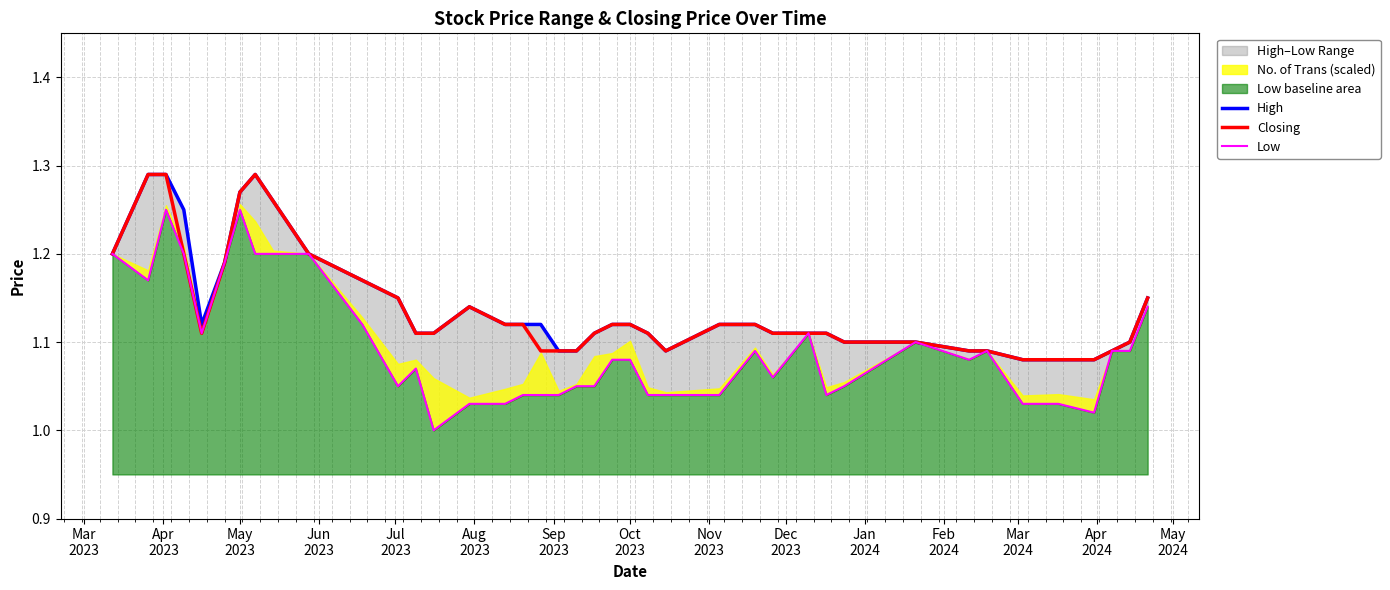

Which series has the widest spread of values?

Low